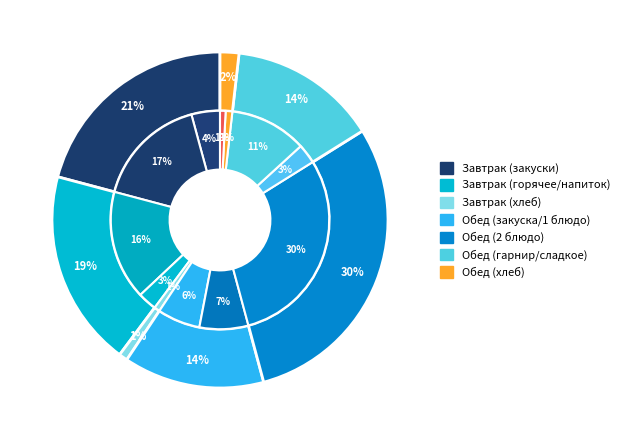

To the nearest percent, what is the average slice percentage?

8%